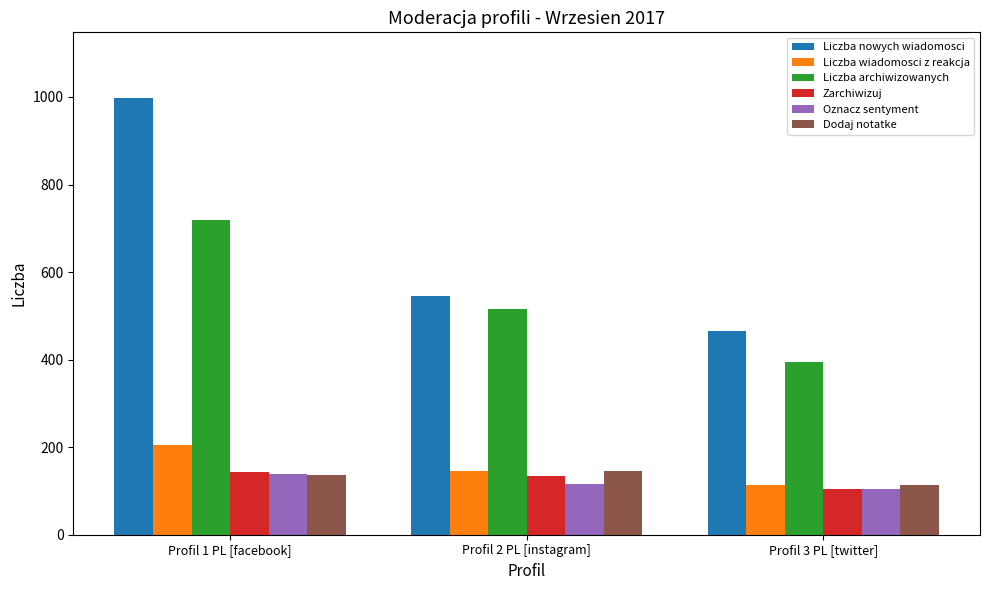

Which series has the largest total across all categories?

Liczba nowych wiadomosci